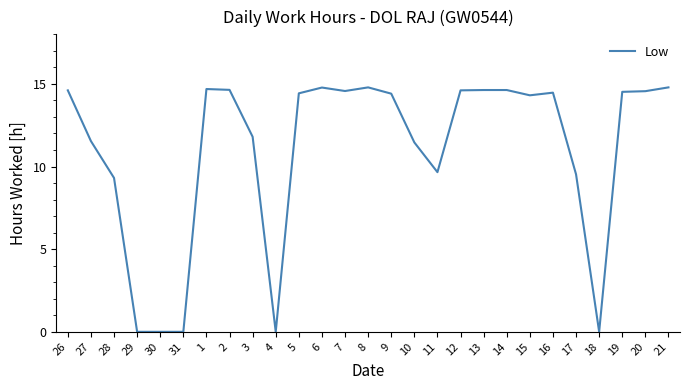

What is the difference between the maximum and minimum values?

14.8